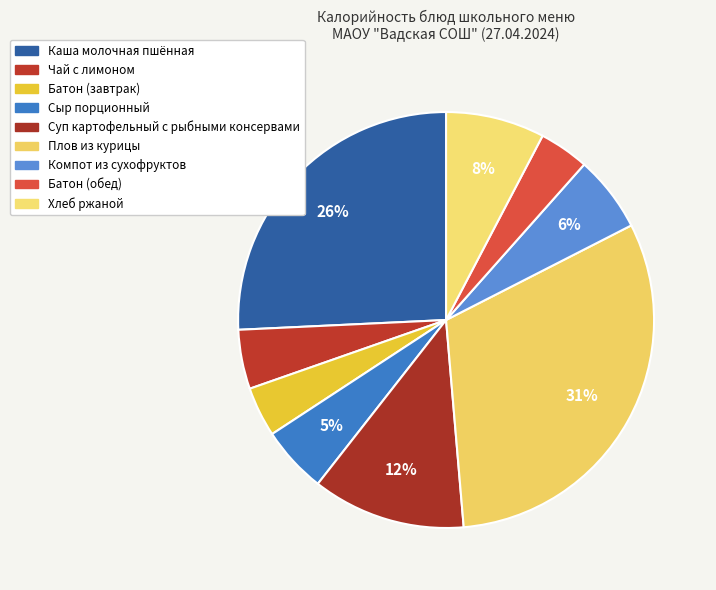

How many slices are in this pie chart?

9